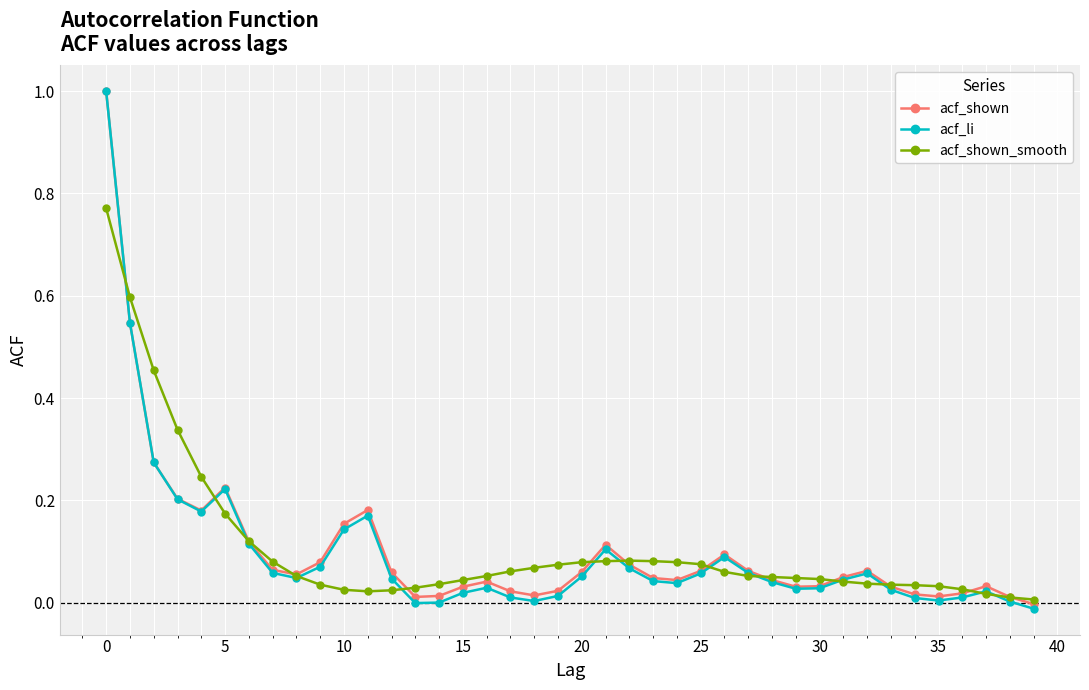

Which series has the widest spread of values?

acf_li